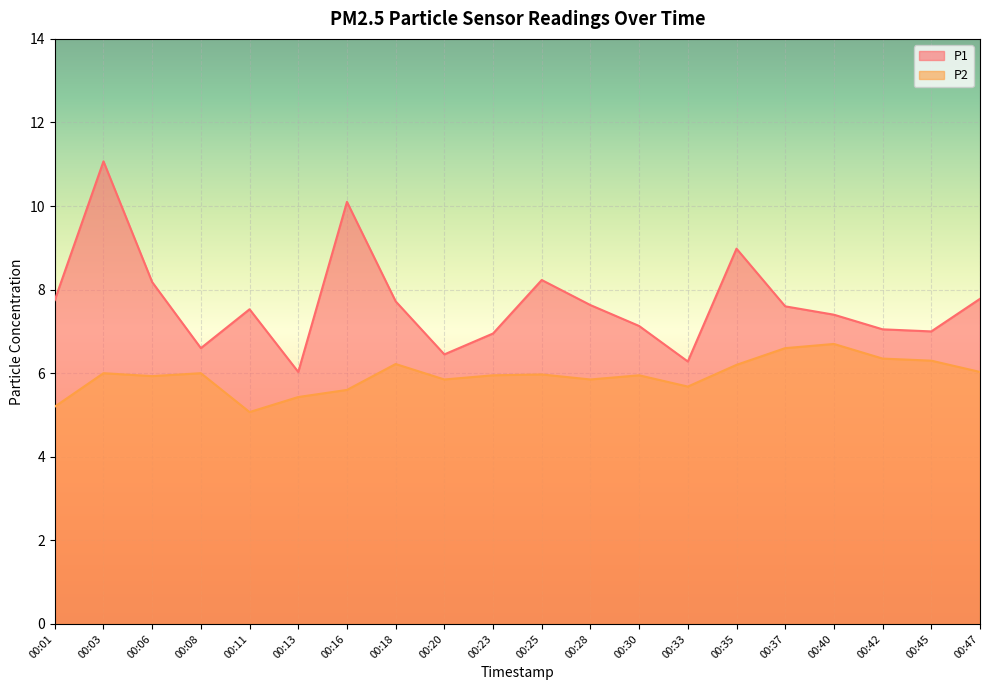

Read the P2 value at 00:16.

5.6